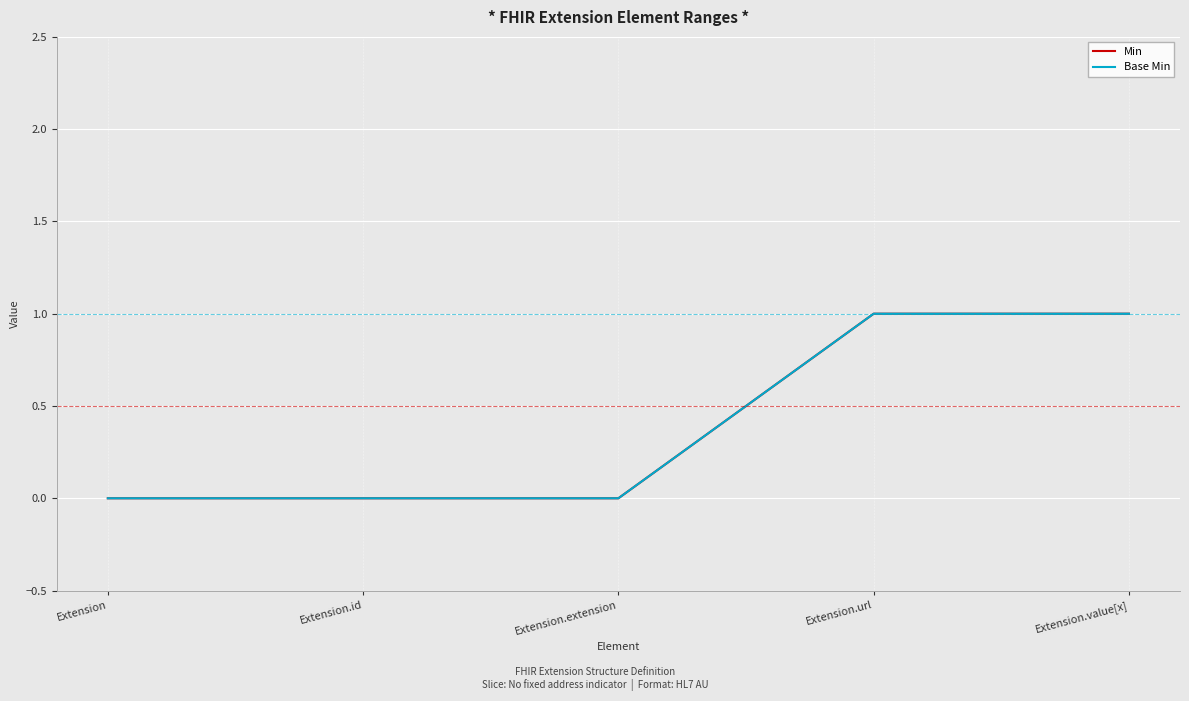

Read the Base Min value at Extension.url.

1